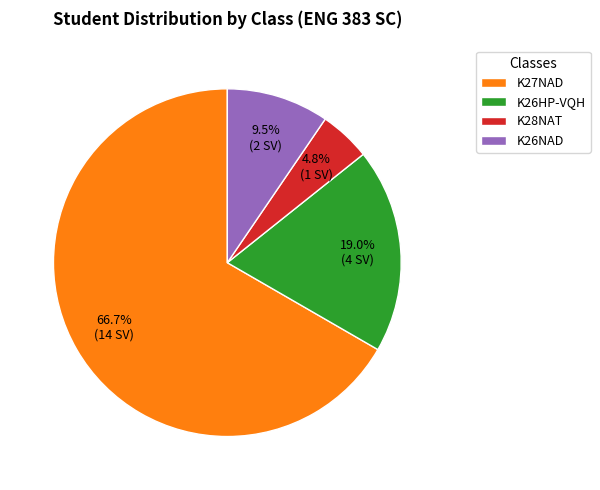

What is the majority slice?

K27NAD